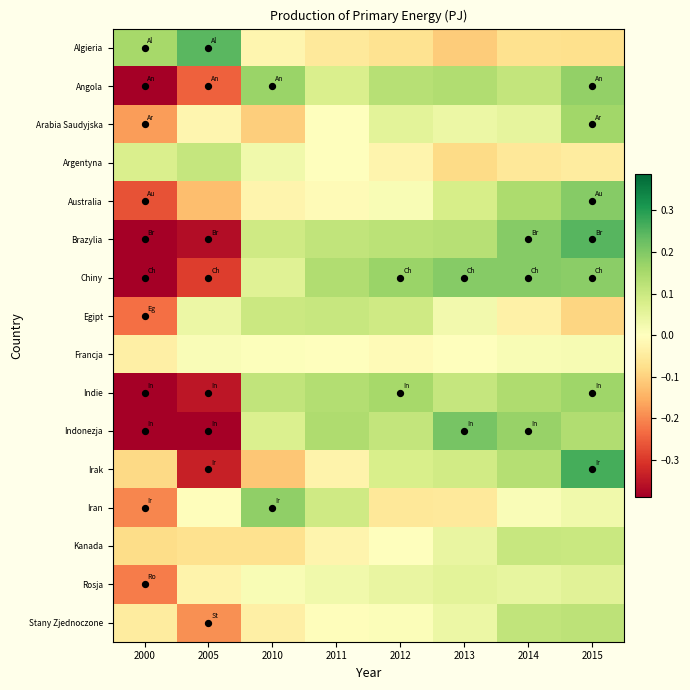

Reading left to right, what are all the values shown in this chart?

Algieria: 2000=0.2	2005=0.2	2010=-0.0	2011=-0.1	2012=-0.1	2013=-0.1	2014=-0.1	2015=-0.1
Angola: 2000=-0.6	2005=-0.2	2010=0.2	2011=0.1	2012=0.1	2013=0.1	2014=0.1	2015=0.2
Arabia Saudyjska: 2000=-0.2	2005=-0.0	2010=-0.1	2011=0.0	2012=0.1	2013=0.0	2014=0.1	2015=0.2
Argentyna: 2000=0.1	2005=0.1	2010=0.0	2011=0.0	2012=-0.0	2013=-0.1	2014=-0.1	2015=-0.0
Australia: 2000=-0.3	2005=-0.1	2010=-0.0	2011=-0.0	2012=0.0	2013=0.1	2014=0.1	2015=0.2
Brazylia: 2000=-0.5	2005=-0.4	2010=0.1	2011=0.1	2012=0.1	2013=0.1	2014=0.2	2015=0.2
Chiny: 2000=-0.6	2005=-0.3	2010=0.1	2011=0.1	2012=0.2	2013=0.2	2014=0.2	2015=0.2
Egipt: 2000=-0.2	2005=0.0	2010=0.1	2011=0.1	2012=0.1	2013=0.0	2014=-0.0	2015=-0.1
Francja: 2000=-0.0	2005=0.0	2010=0.0	2011=0.0	2012=-0.0	2013=0.0	2014=0.0	2015=0.0
Indie: 2000=-0.5	2005=-0.3	2010=0.1	2011=0.1	2012=0.2	2013=0.1	2014=0.1	2015=0.2
Indonezja: 2000=-0.4	2005=-0.4	2010=0.1	2011=0.1	2012=0.1	2013=0.2	2014=0.2	2015=0.1
Irak: 2000=-0.1	2005=-0.3	2010=-0.1	2011=-0.0	2012=0.1	2013=0.1	2014=0.1	2015=0.3
Iran: 2000=-0.2	2005=-0.0	2010=0.2	2011=0.1	2012=-0.1	2013=-0.1	2014=0.0	2015=0.0
Kanada: 2000=-0.1	2005=-0.1	2010=-0.1	2011=-0.0	2012=-0.0	2013=0.0	2014=0.1	2015=0.1
Rosja: 2000=-0.2	2005=-0.0	2010=0.0	2011=0.0	2012=0.0	2013=0.1	2014=0.0	2015=0.1
Stany Zjednoczone: 2000=-0.0	2005=-0.2	2010=-0.0	2011=-0.0	2012=0.0	2013=0.0	2014=0.1	2015=0.1